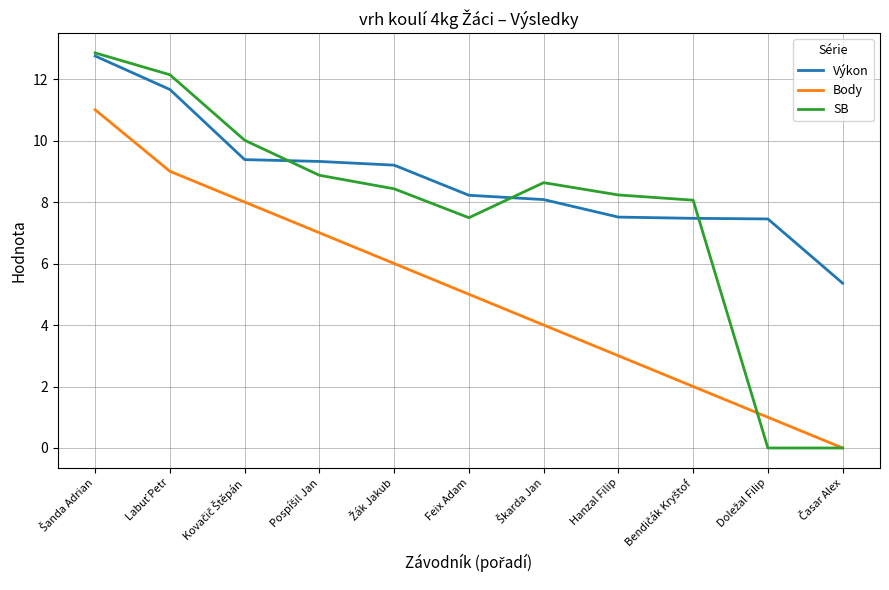

Which series has the largest range (max minus min)?

SB